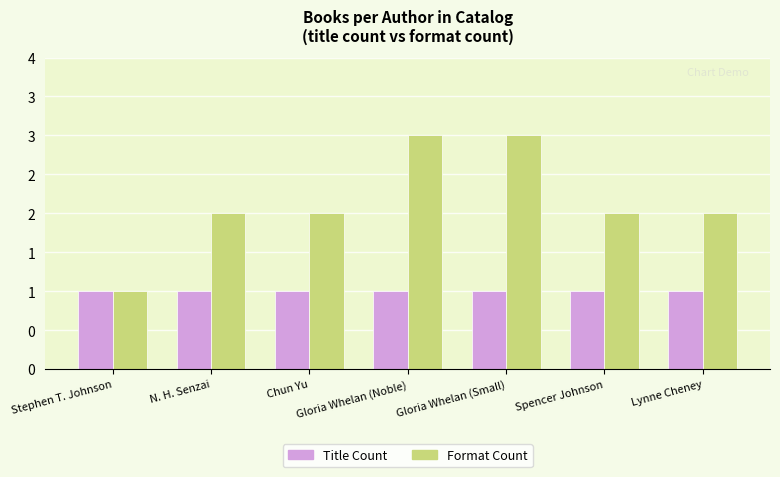

What is the average value of the Title Count series?

1